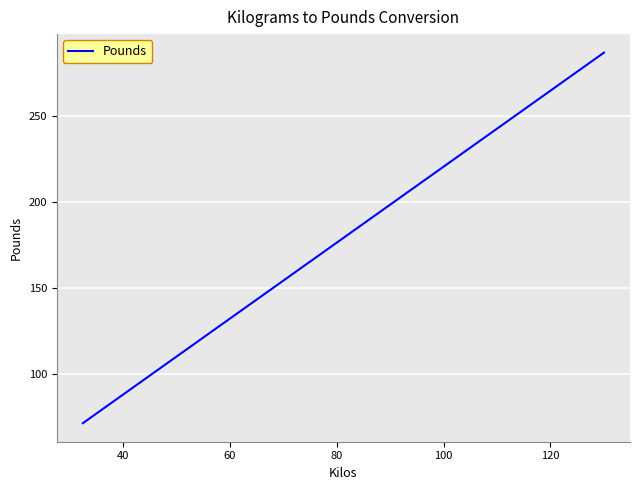

True or false: the data has more than 2 interior local peaks.

False